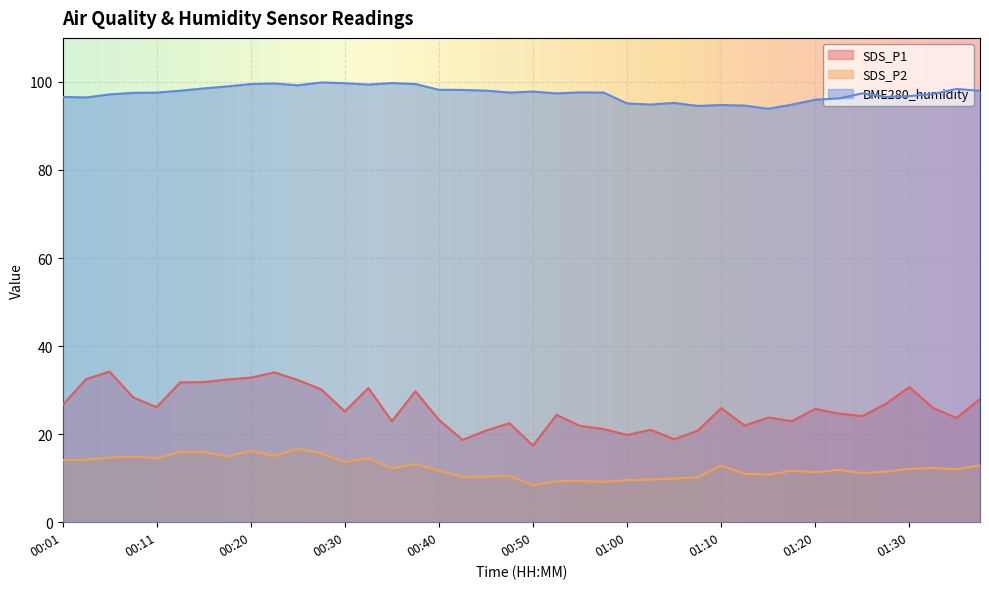

True or false: SDS_P2 and BME280_humidity intersect in this chart.

False